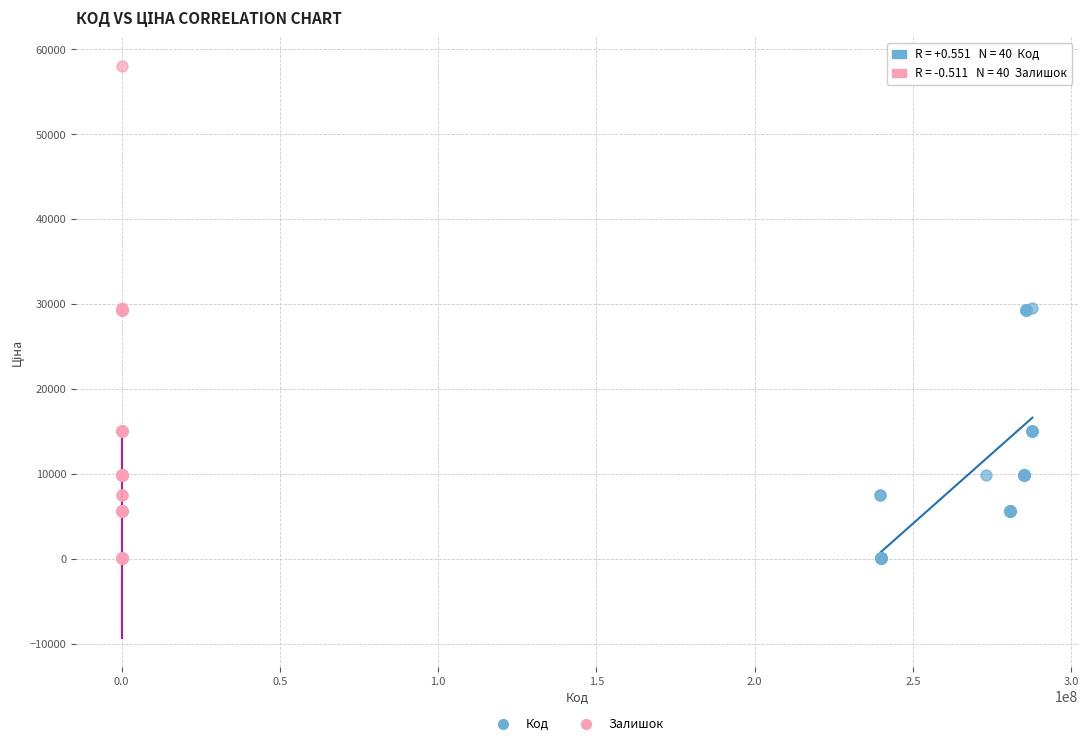

What are all the series names shown in the legend?

Код, Залишок